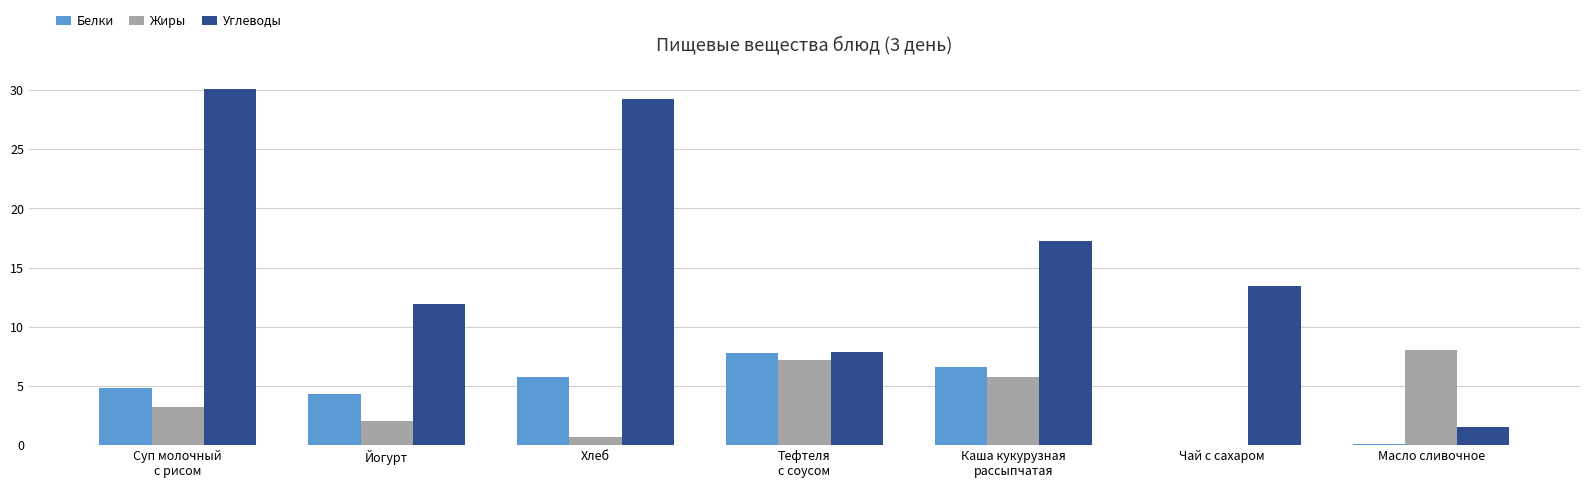

Which series changed the most between Йогурт and Хлеб?

Углеводы